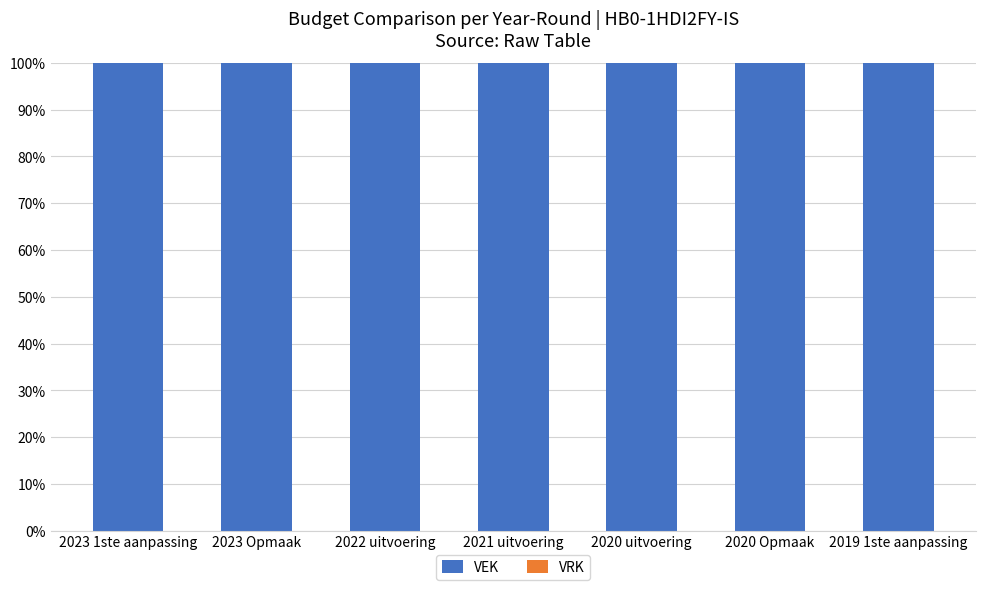

Is the value of VEK at 2020 uitvoering greater than the value of VRK at 2020 Opmaak?

Yes